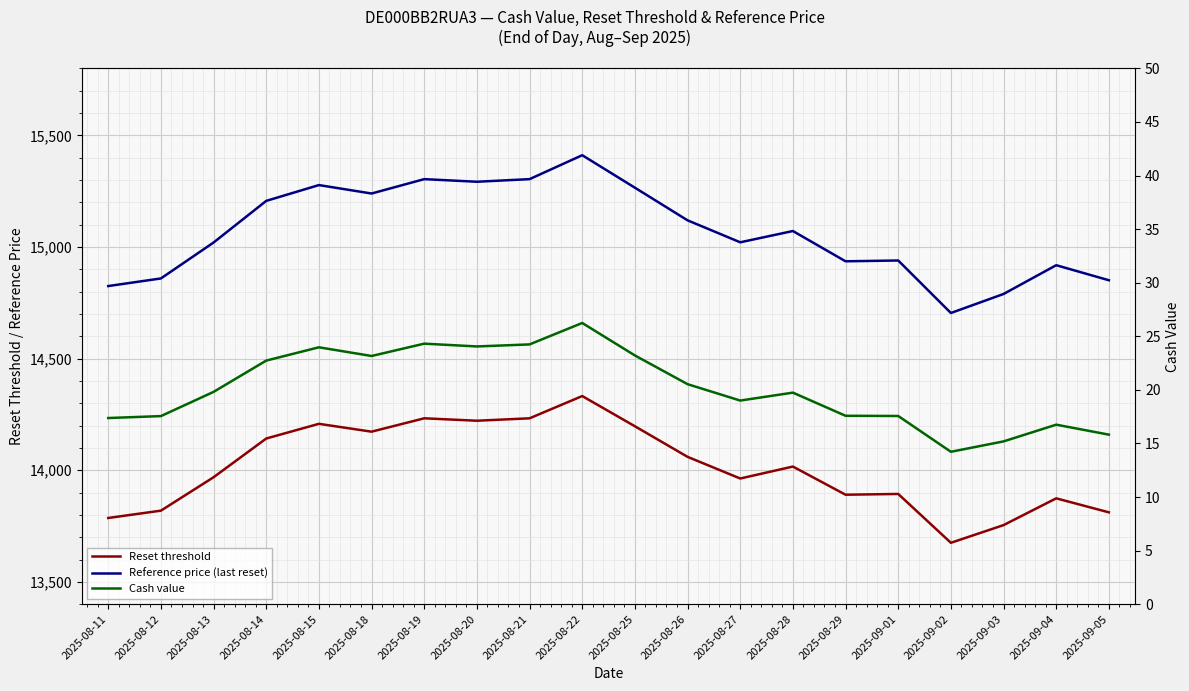

Which series changed the most between 2025-08-13 and 2025-08-29?

Reference price (last reset)